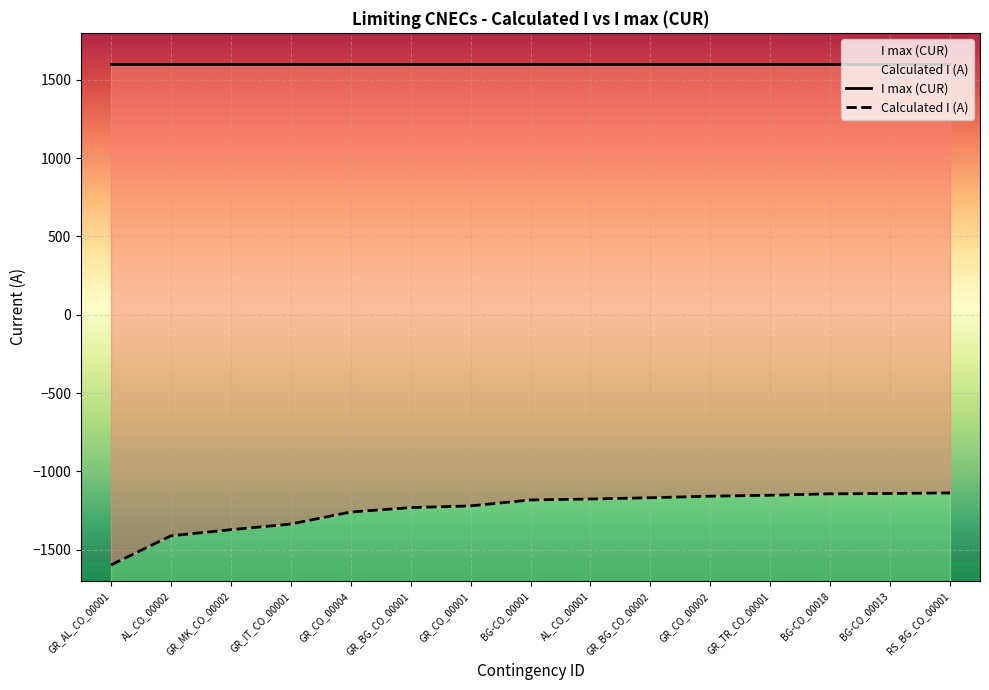

True or false: the data has more than 2 interior local peaks.

False